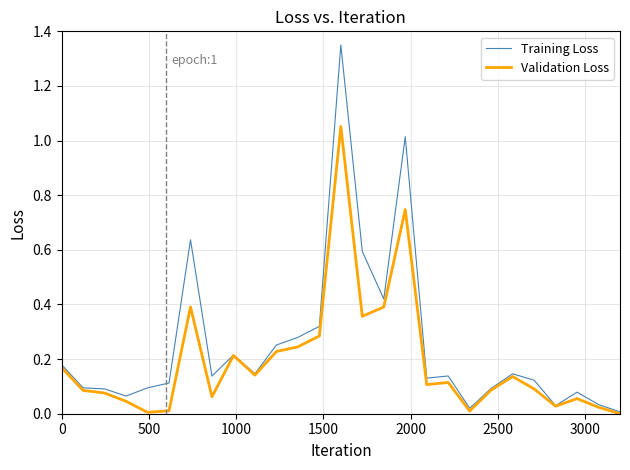

Which series has the largest total across all categories?

Training Loss